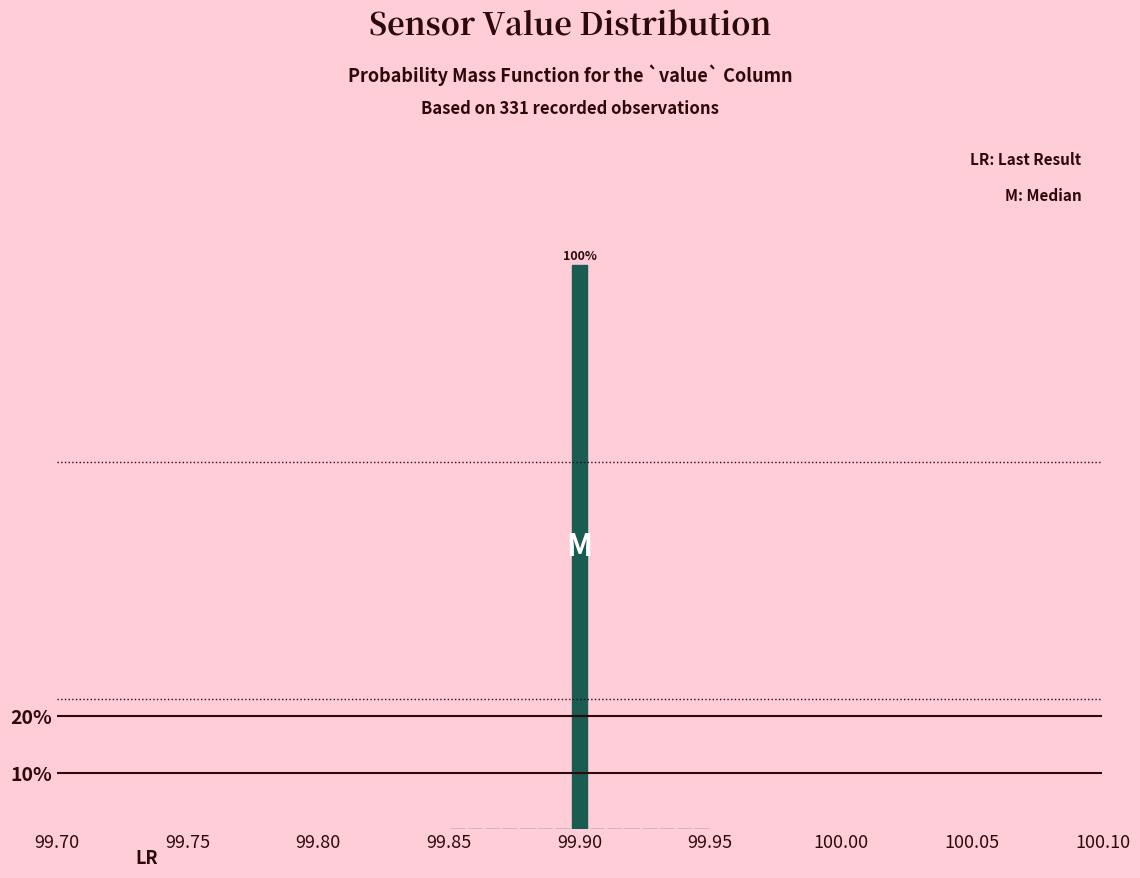

Around what value on the x-axis is the tallest bar? Give the approximate position of its centre, as read against the axis.

99.900